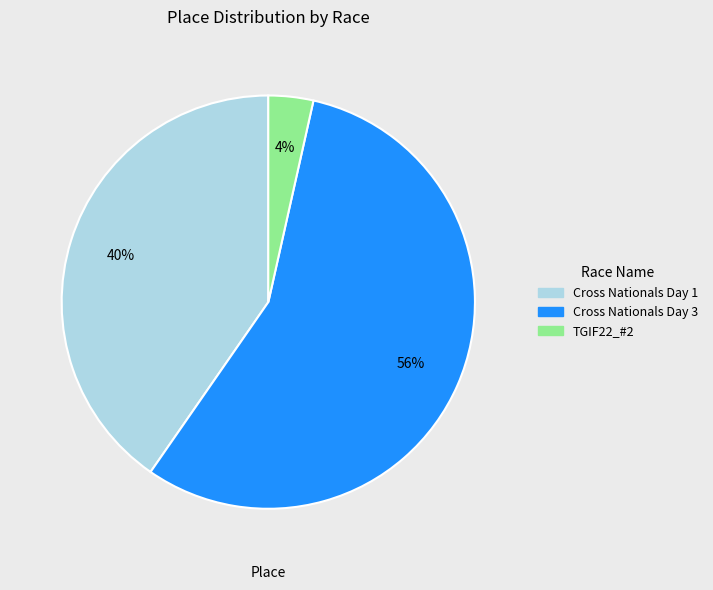

Which category has the smallest portion of the pie?

TGIF22_#2